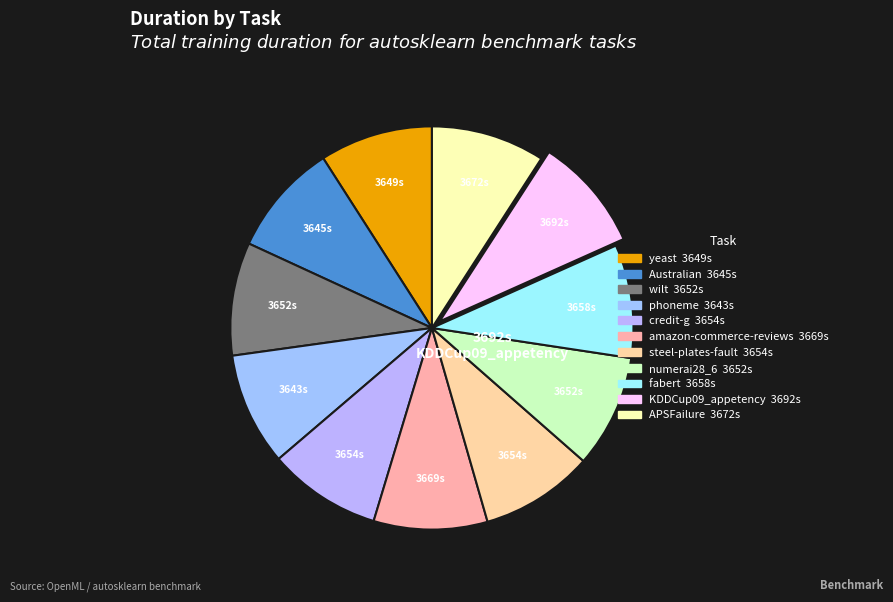

The yeast slice represents 19% of the pie. True or false?

False